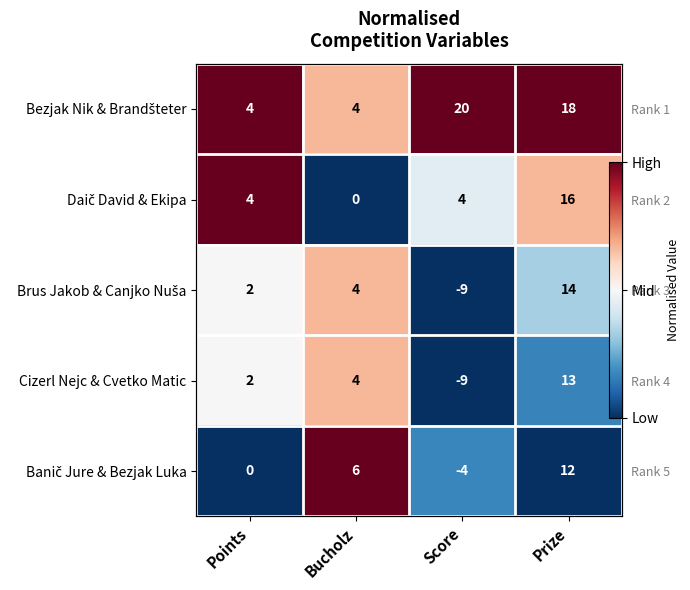

Is the value of Brus Jakob & Canjko Nuša at Prize greater than the value of Bezjak Nik & Brandšteter at Prize?

No